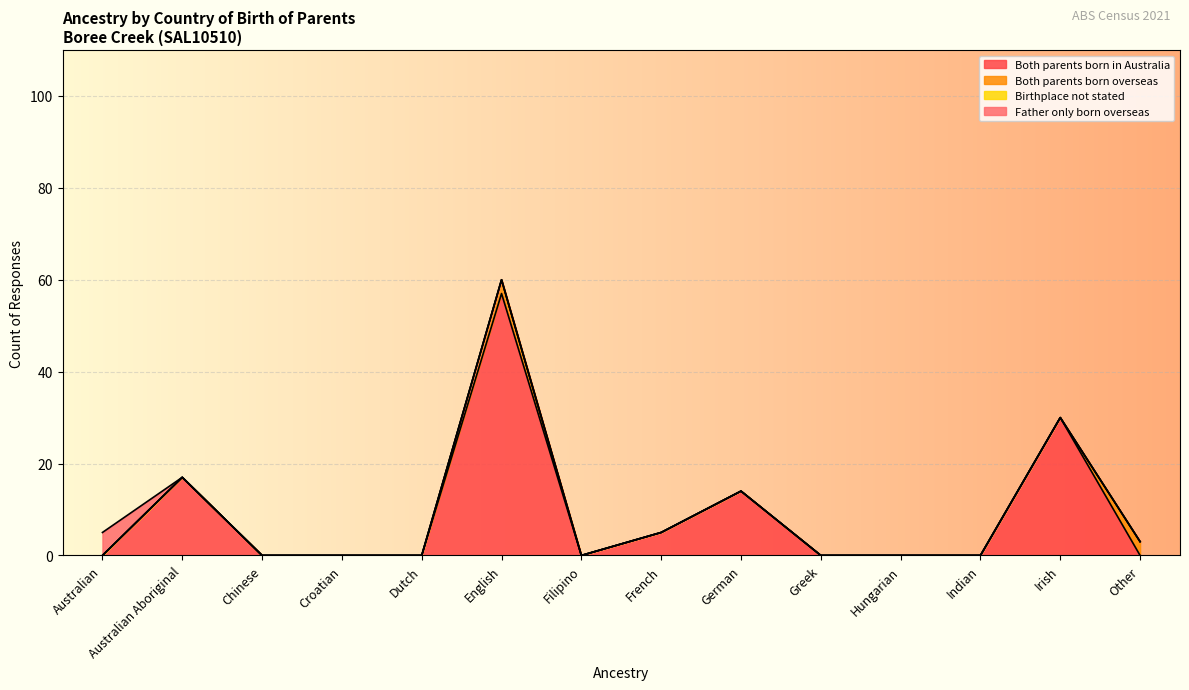

Count the Father only born overseas values in the range 0 to 1.

13